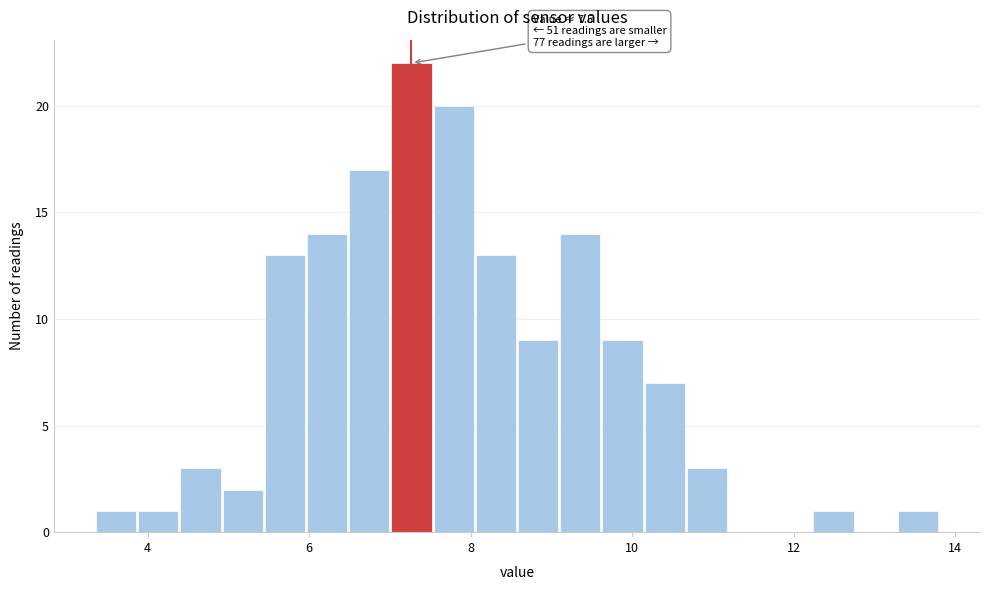

Around what value on the x-axis is the tallest bar? Give the approximate position of its centre, as read against the axis.

7.2